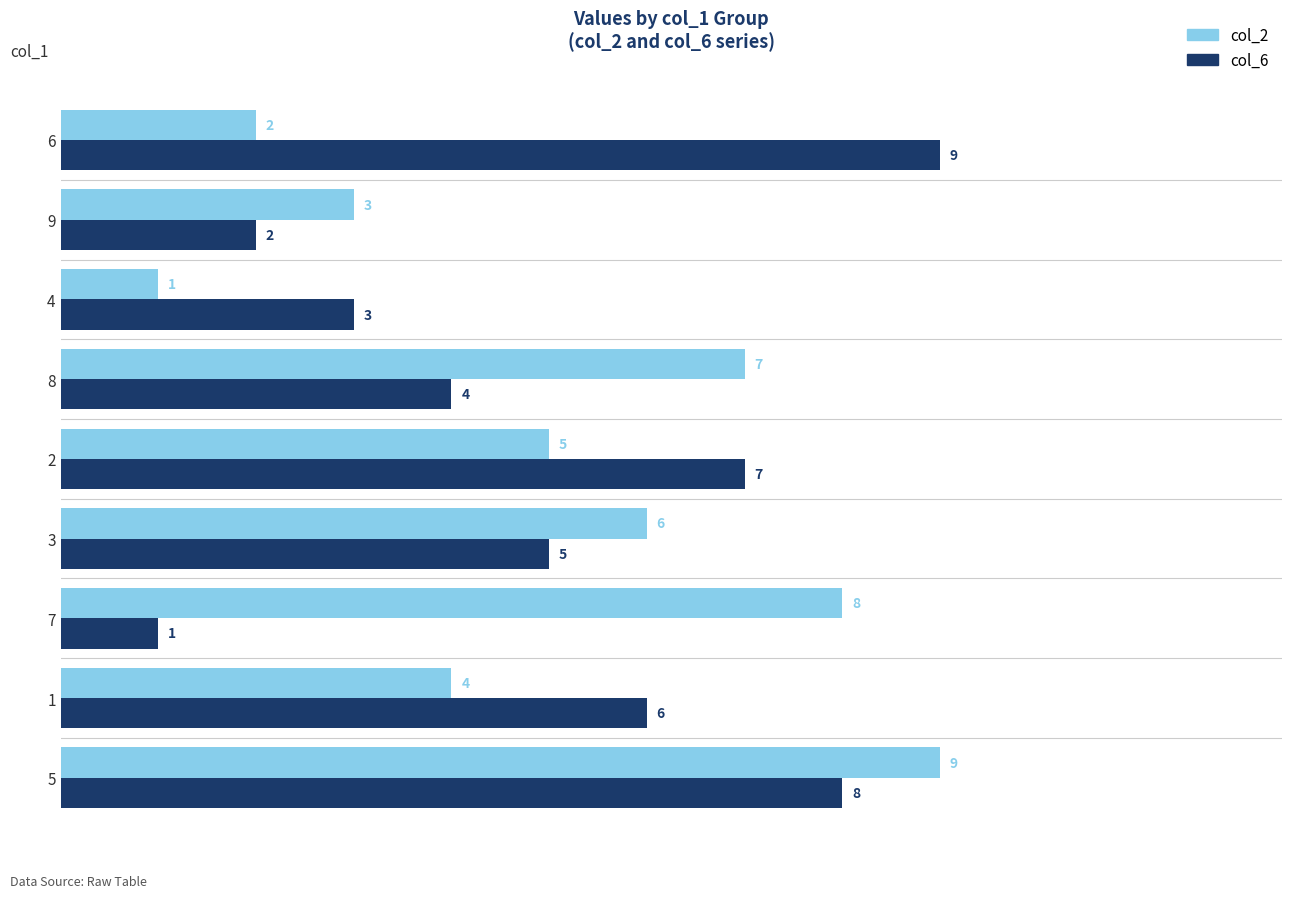

What are all the series names shown in the legend?

col_2, col_6